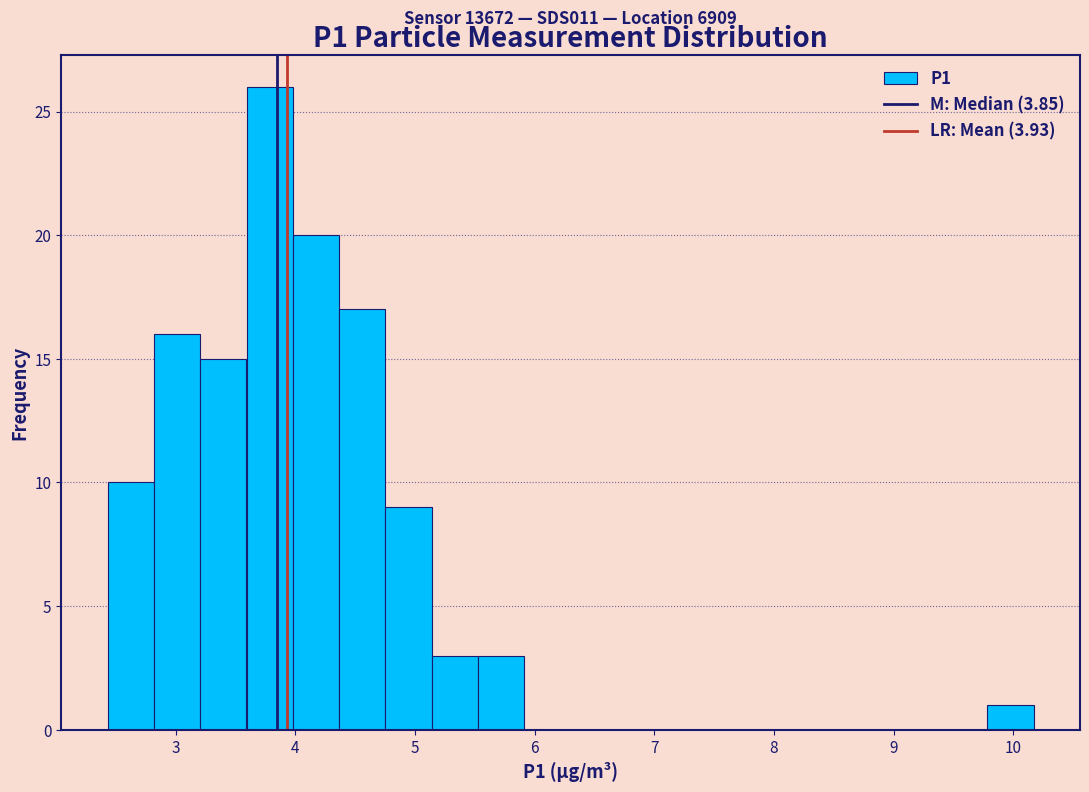

Around what value on the x-axis is the tallest bar? Give the approximate position of its centre, as read against the axis.

3.8